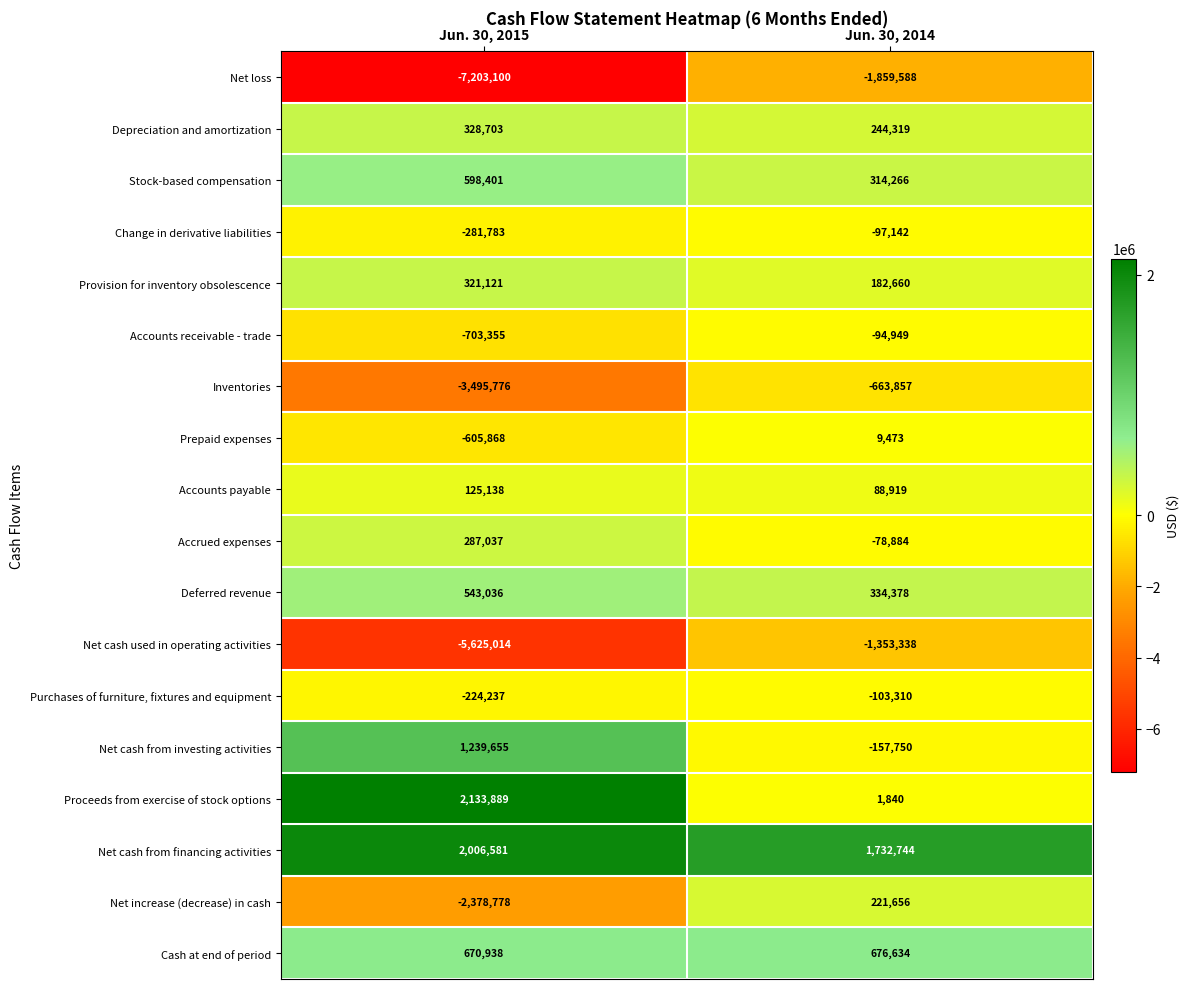

What is the difference between the Accrued expenses values at Jun. 30, 2015 and Jun. 30, 2014?

365921